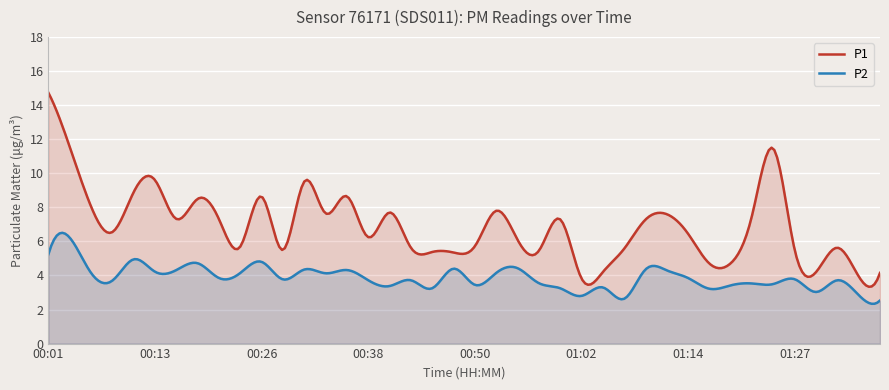

What is the value of the P1 point at the 30th from the left?

7.6